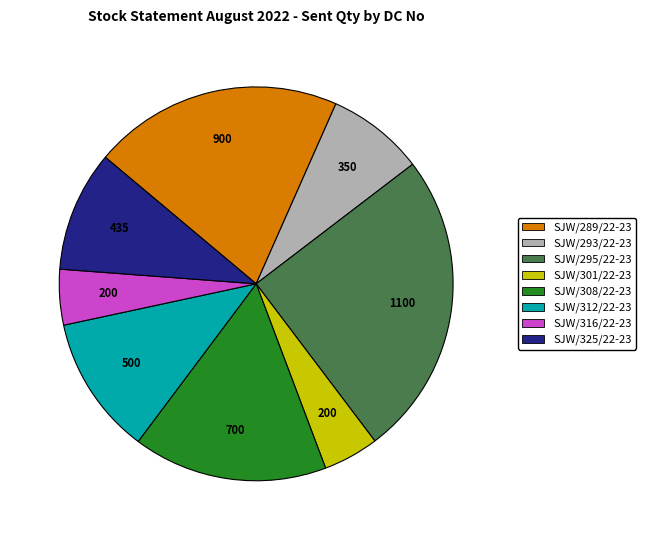

Do SJW/316/22-23 and SJW/312/22-23 together represent more than half of the pie?

No